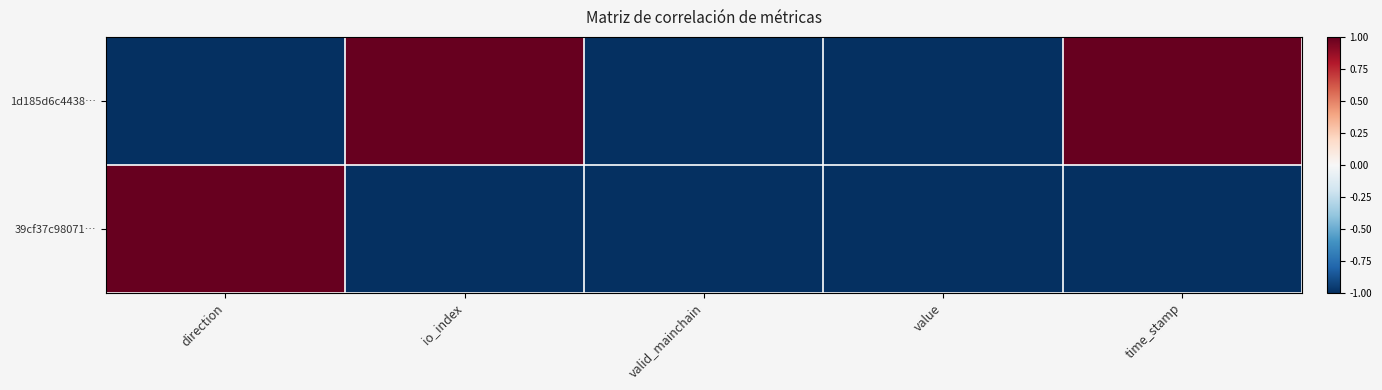

Reading left to right, transcribe all the data shown in this chart.

1d185d6c4438…: direction=-1	io_index=1	valid_mainchain=-1	value=-1	time_stamp=1
39cf37c98071…: direction=1	io_index=-1	valid_mainchain=-1	value=-1	time_stamp=-1